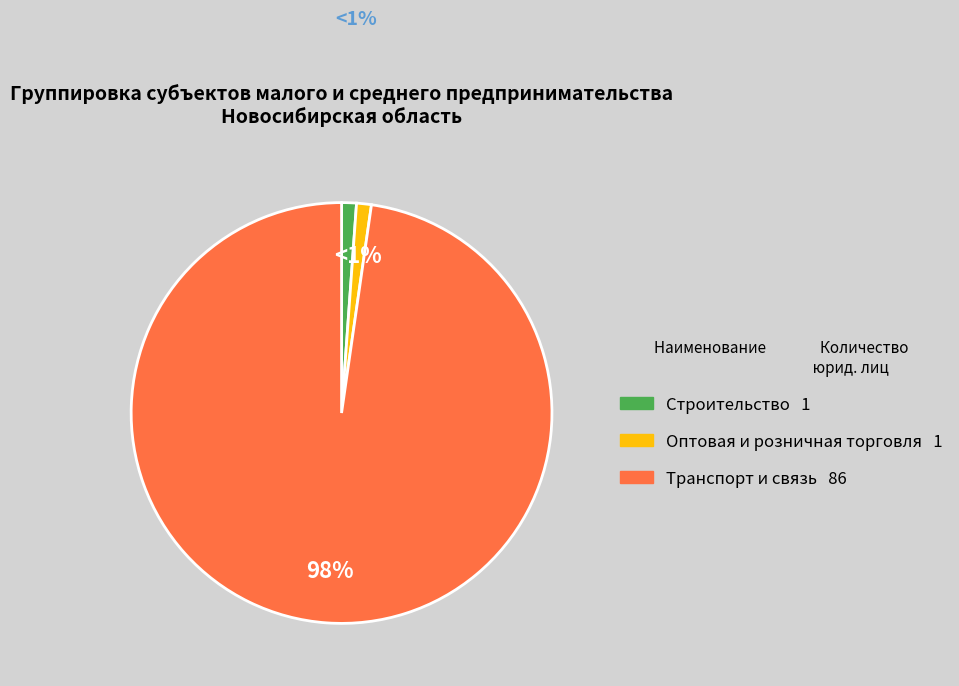

To the nearest percent, what is the combined percentage of Оптовая и розничная торговля and Строительство?

2%